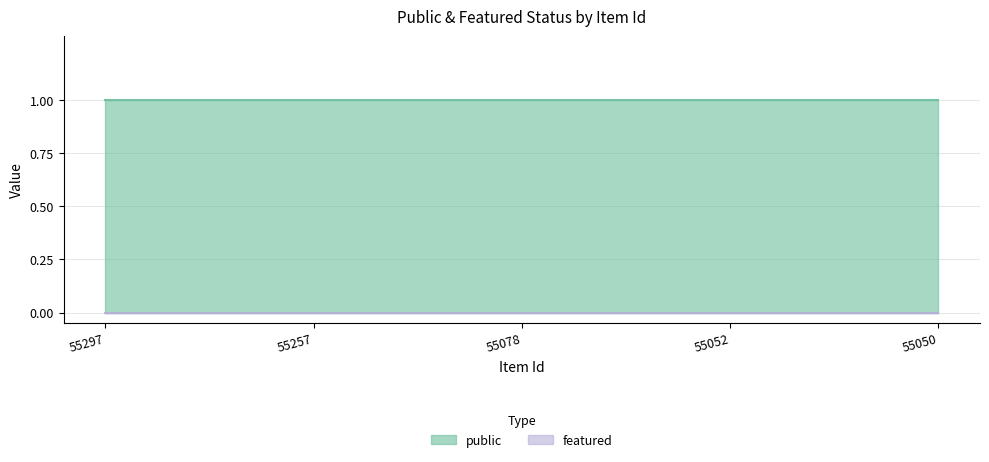

Between 55297 and 55052, which series saw the biggest shift?

public